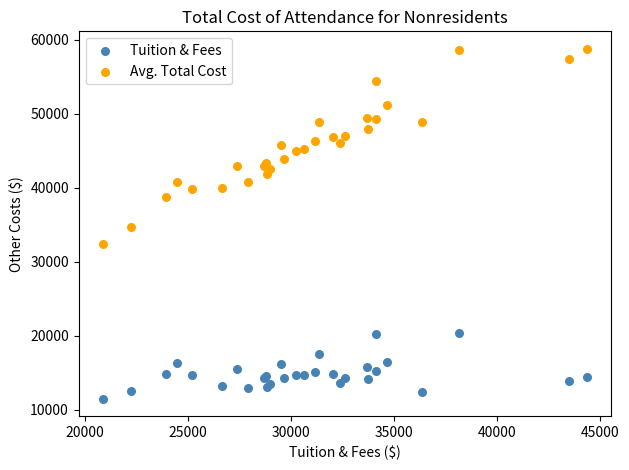

Which series has the largest Y range (max minus min)?

Avg. Total Cost